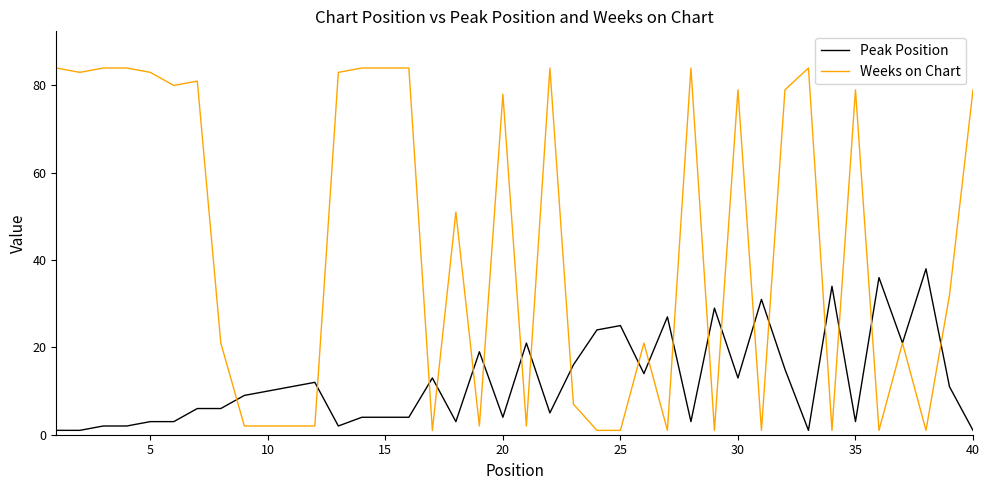

What is the greatest value displayed?

84